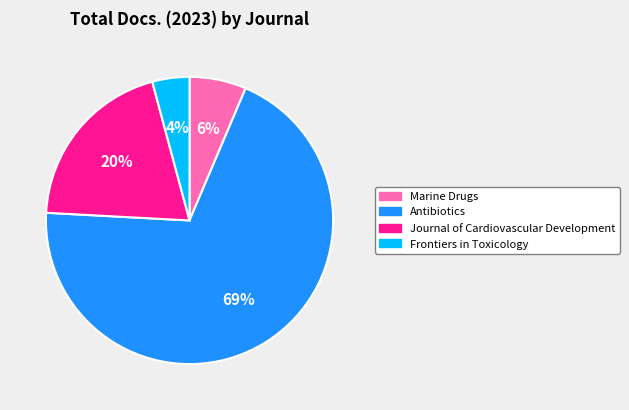

How many slices are in this pie chart?

4